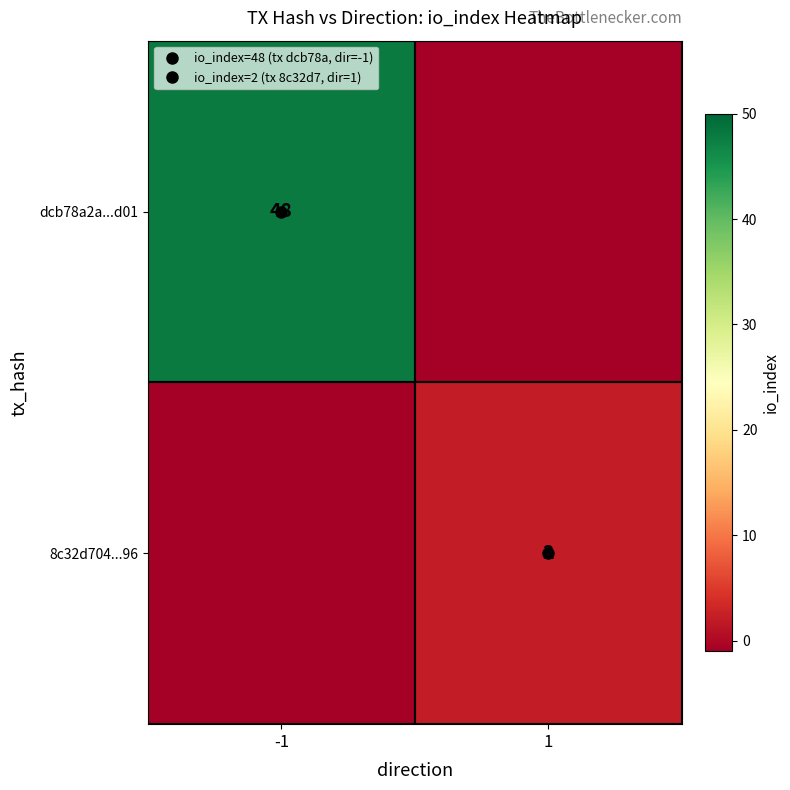

Which series has the largest total across all categories?

dcb78a2a...d01